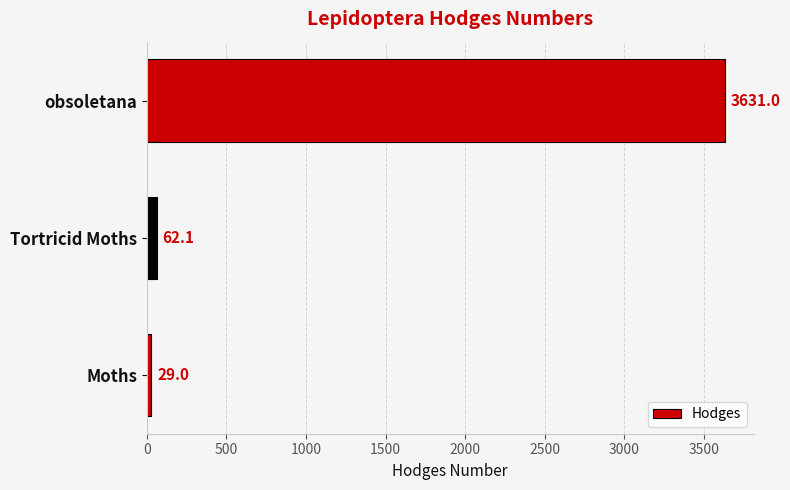

What is the ratio of the value at Moths to the value at Tortricid Moths?

0.5